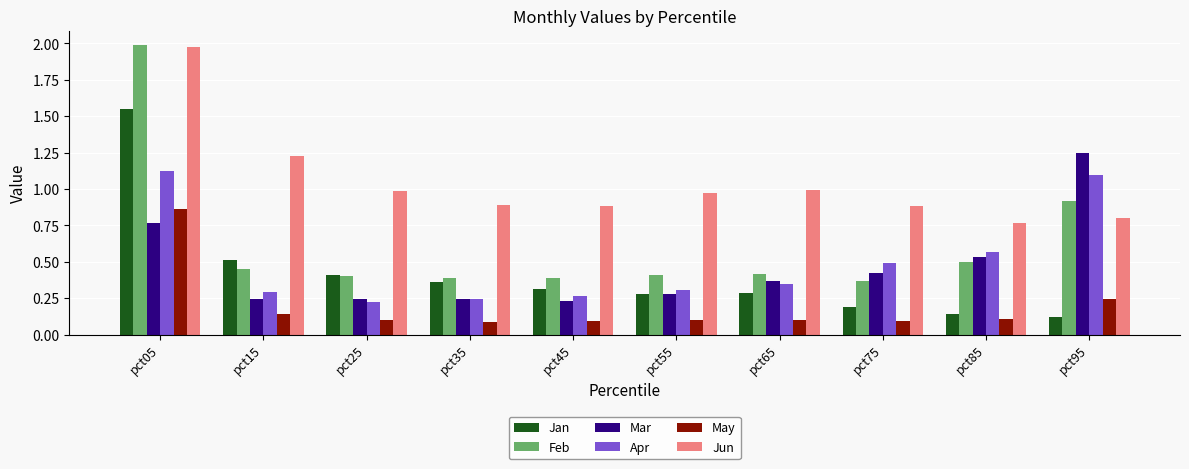

Is it true that Mar equals 0.8 at pct05?

True